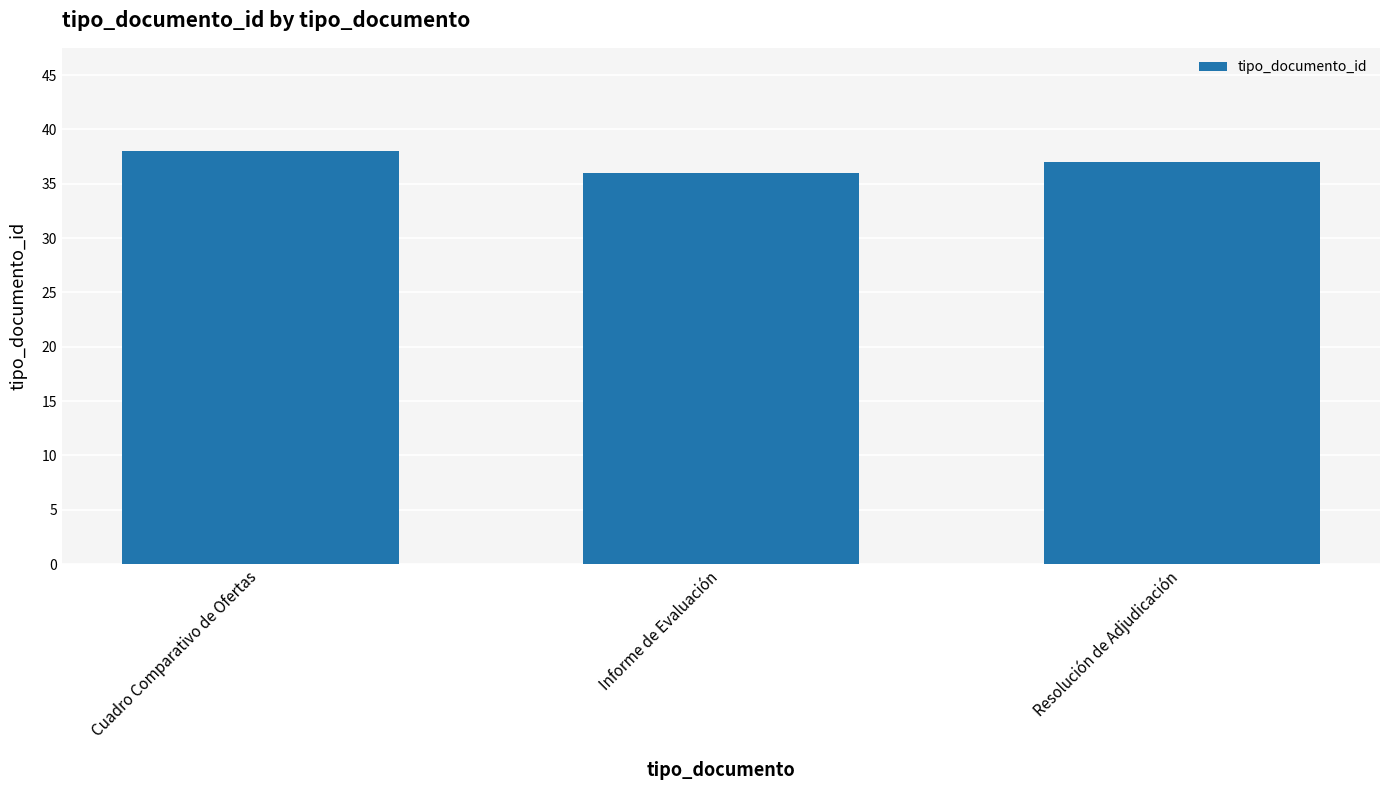

At which label is the value closest to 37?

Resolución de Adjudicación